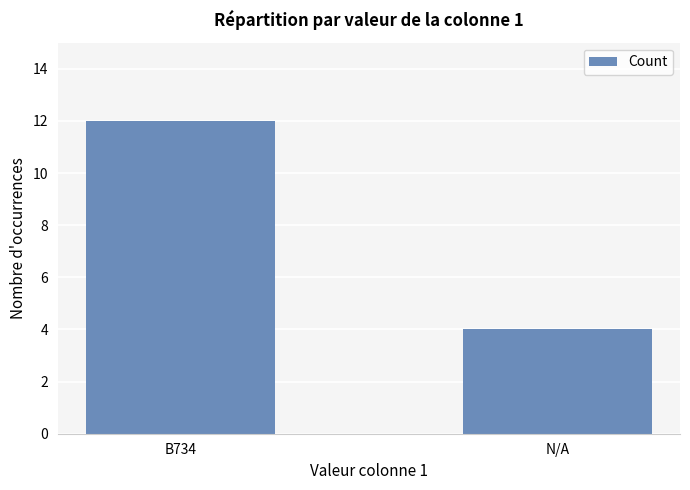

Count the values in the range 4 to 12.

2